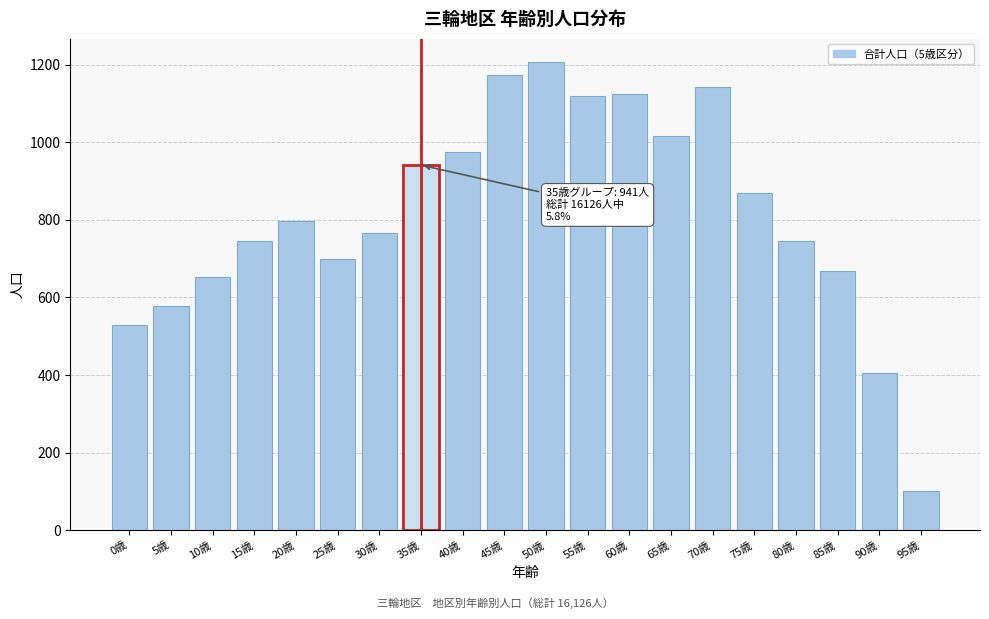

Reading left to right, list all the values displayed in this chart.

530	577	652	745	797	700	766	941	974	1172	1206	1118	1125	1017	1141	868	745	667	405	100